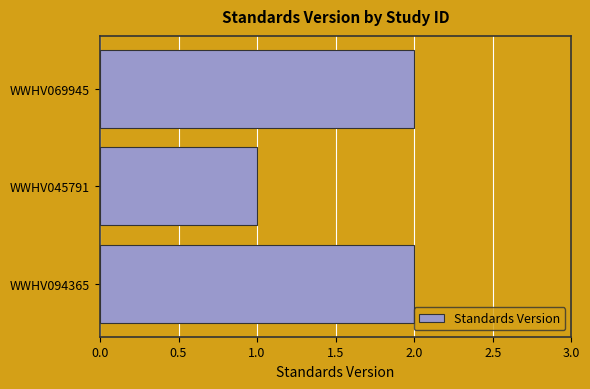

At which label is the value closest to 1?

WWHV045791